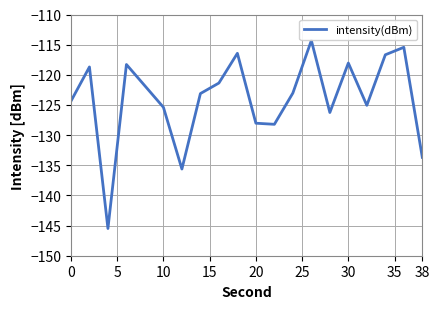

How many interior local valleys (lower than both neighbors) does the data have?

5